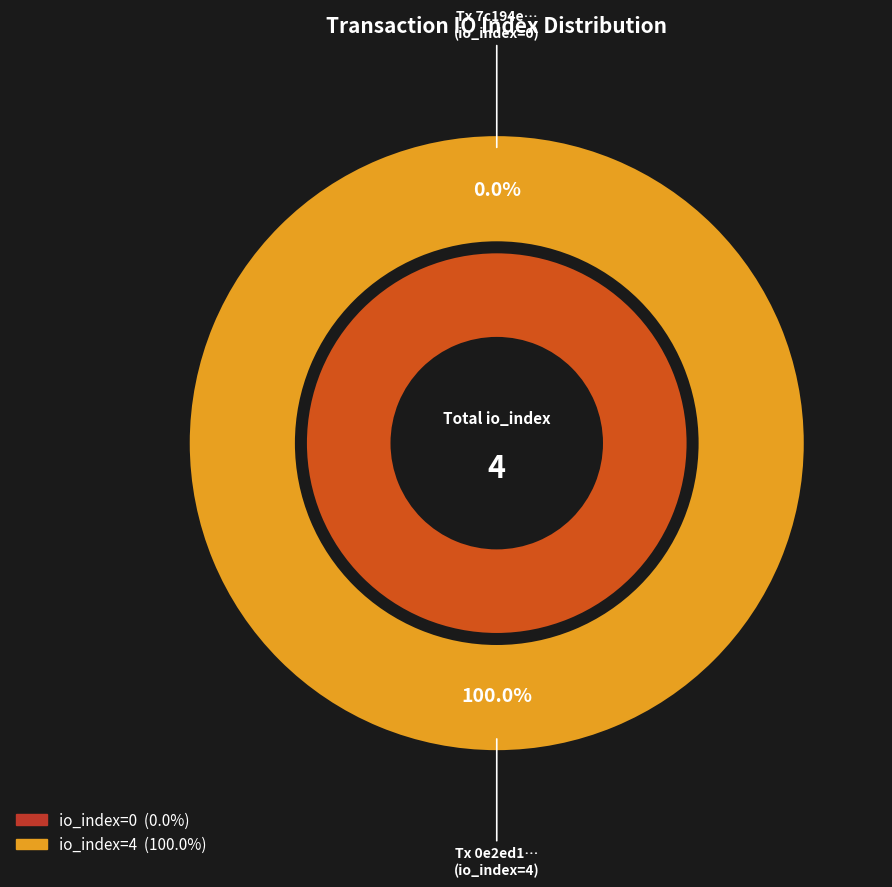

Between io_index_0 and io_index_4, which is larger?

io_index_4